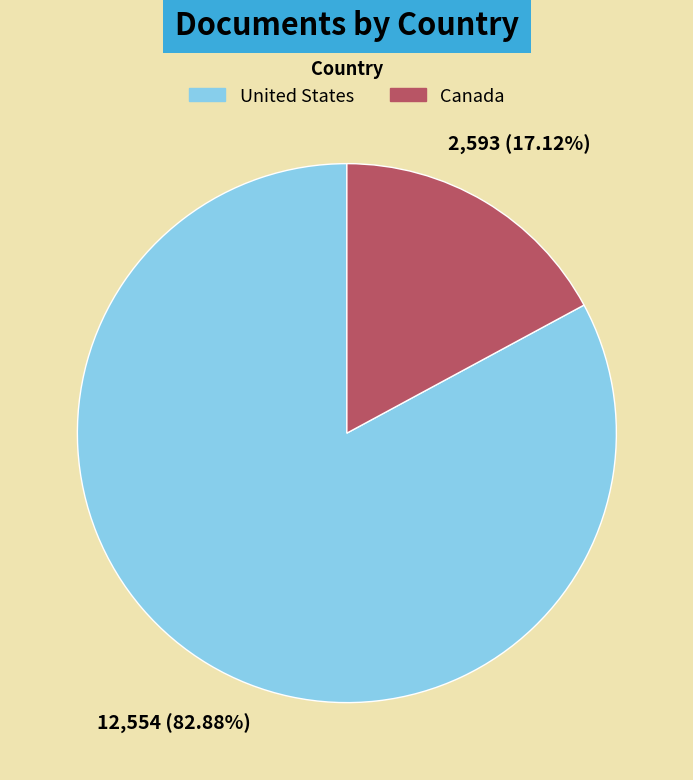

What percentage do United States and Canada together represent?

100.0%